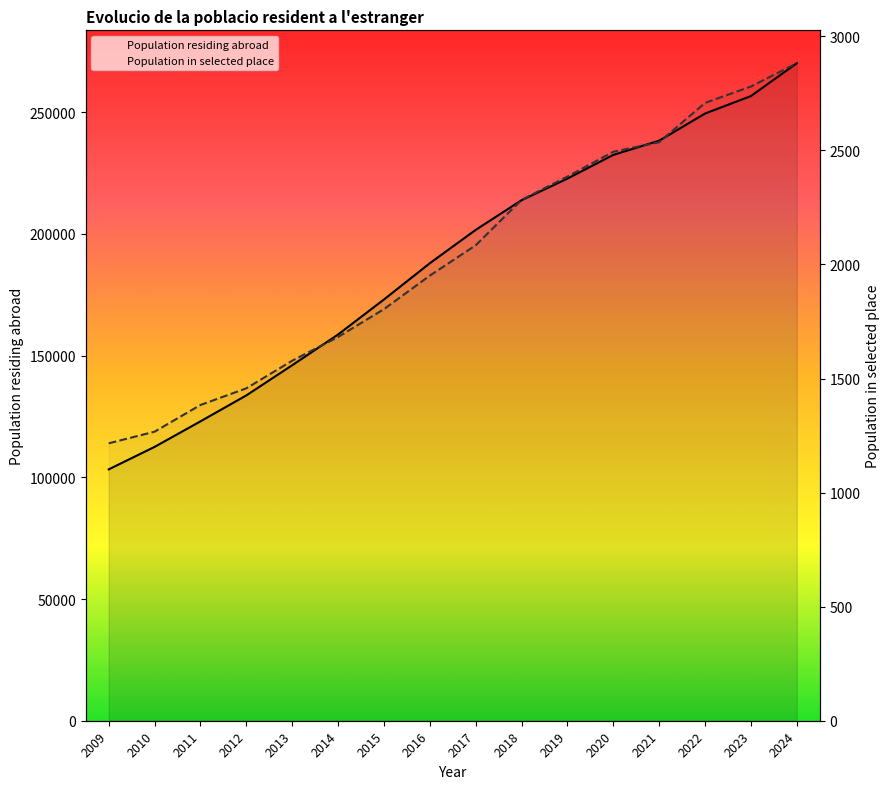

Rank the series at 2012 from highest to lowest value.

Population residing abroad, Population in selected place